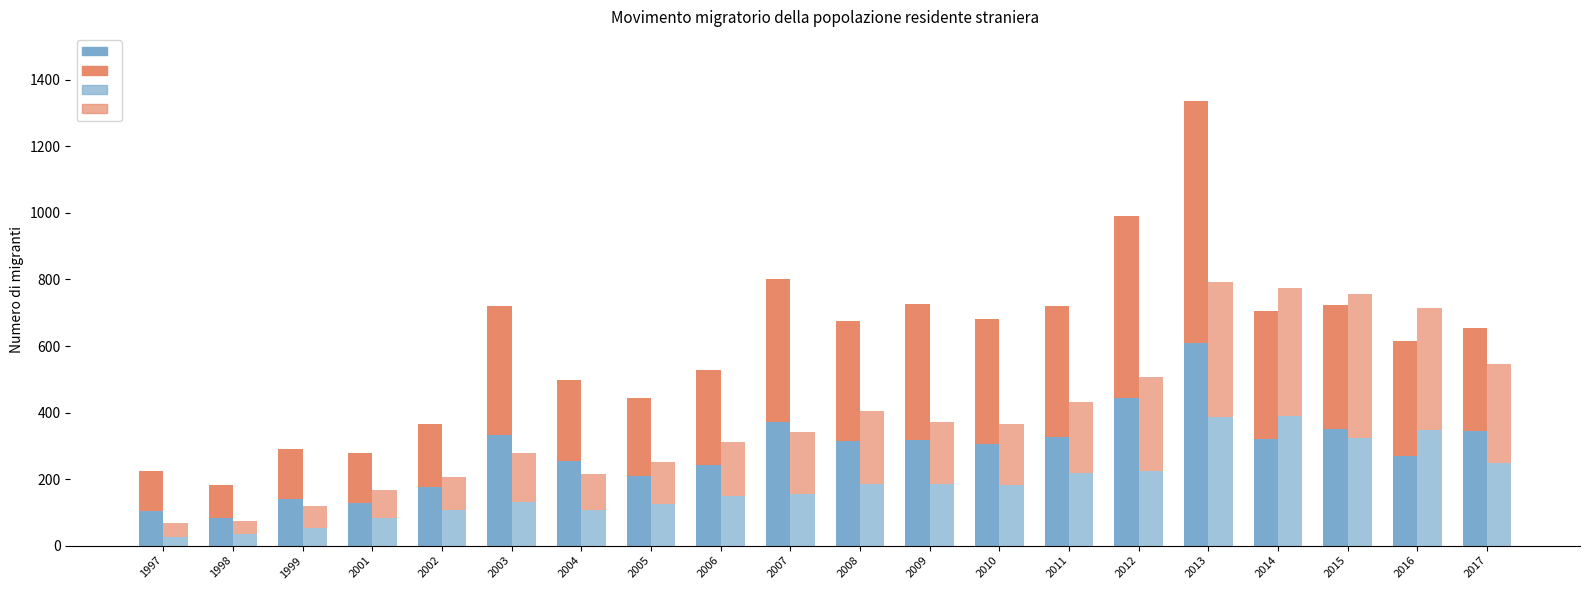

Is it true that Emigrati F equals 522 at 2017?

False